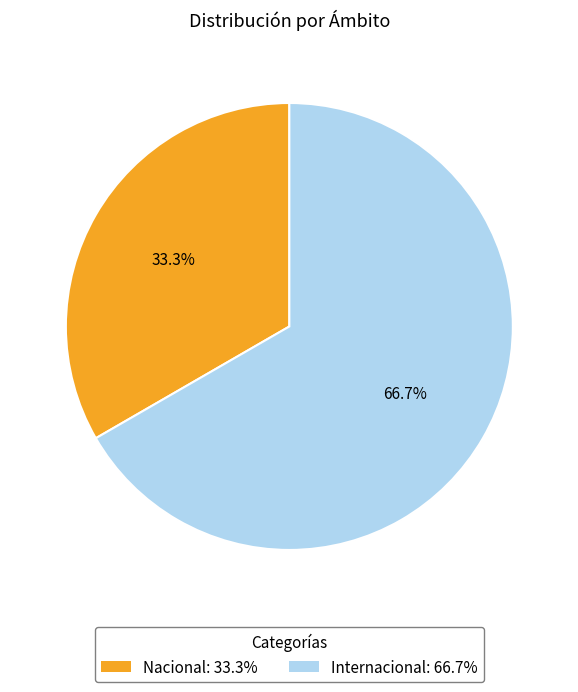

Which slice is the smallest?

Nacional